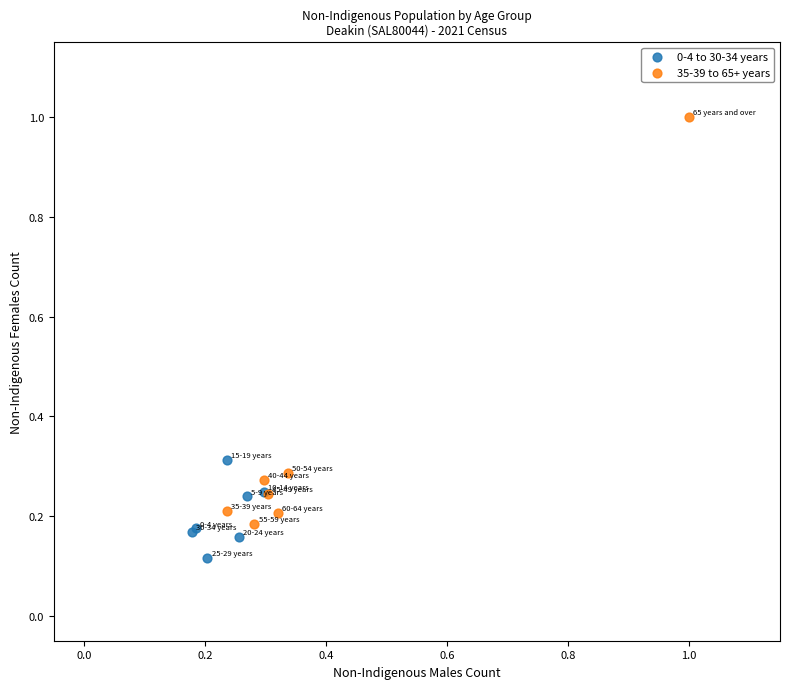

Which series contains the lowest Y value?

0-4 to 30-34 years